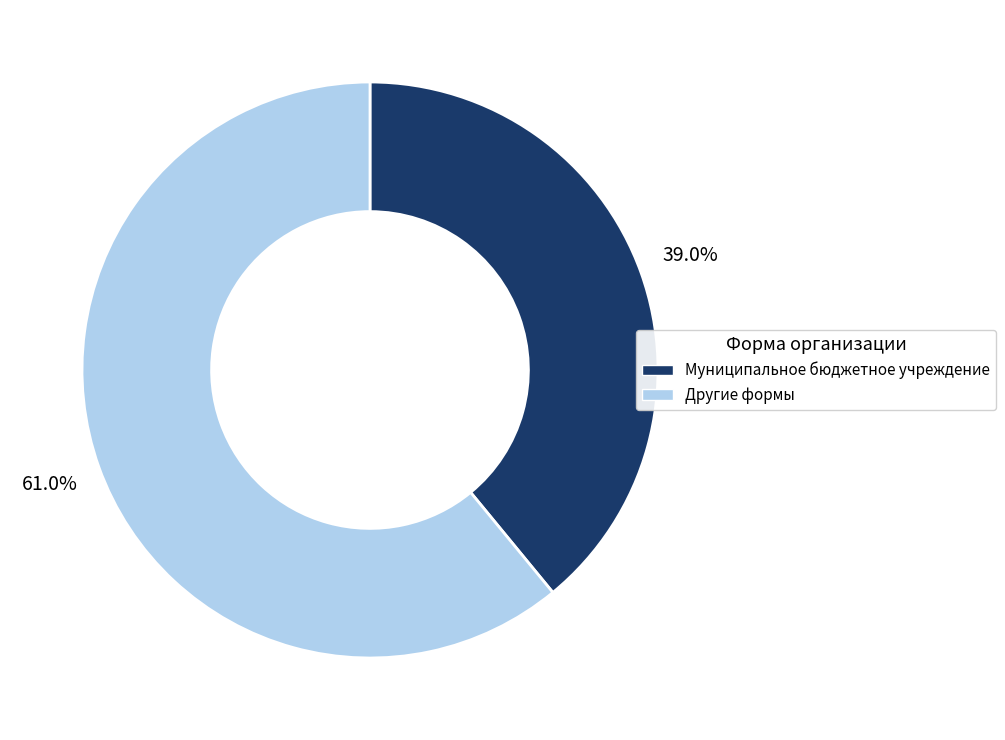

Which slice is the largest?

Другие формы